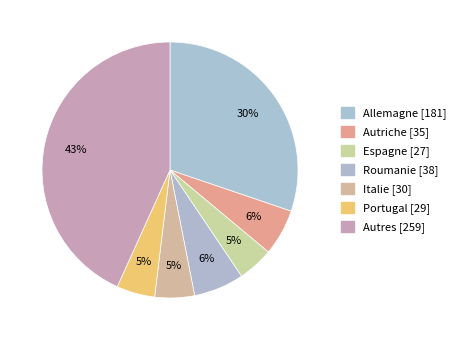

How many slices are in this pie chart?

7